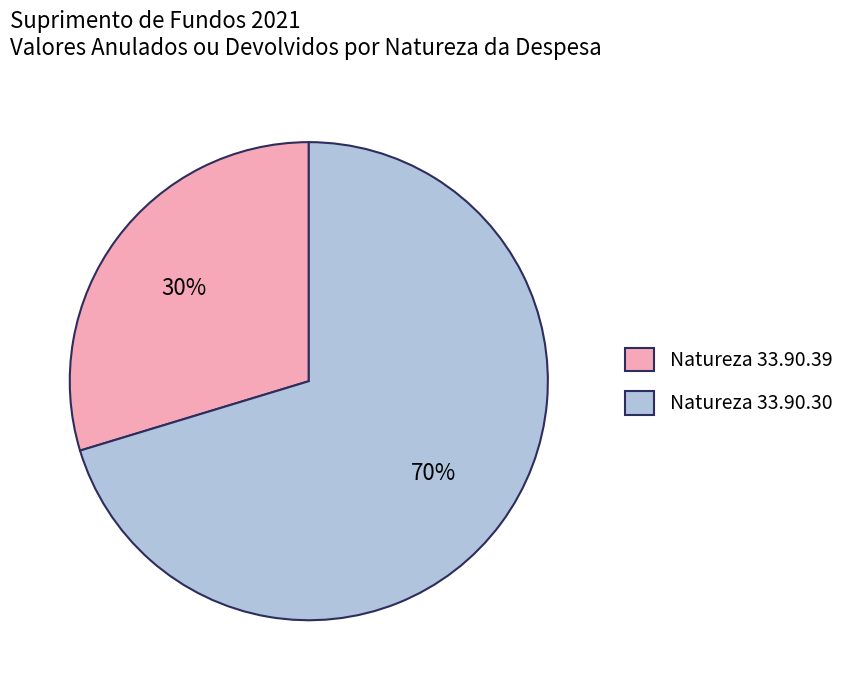

To the nearest percent, what is the average slice percentage?

50%